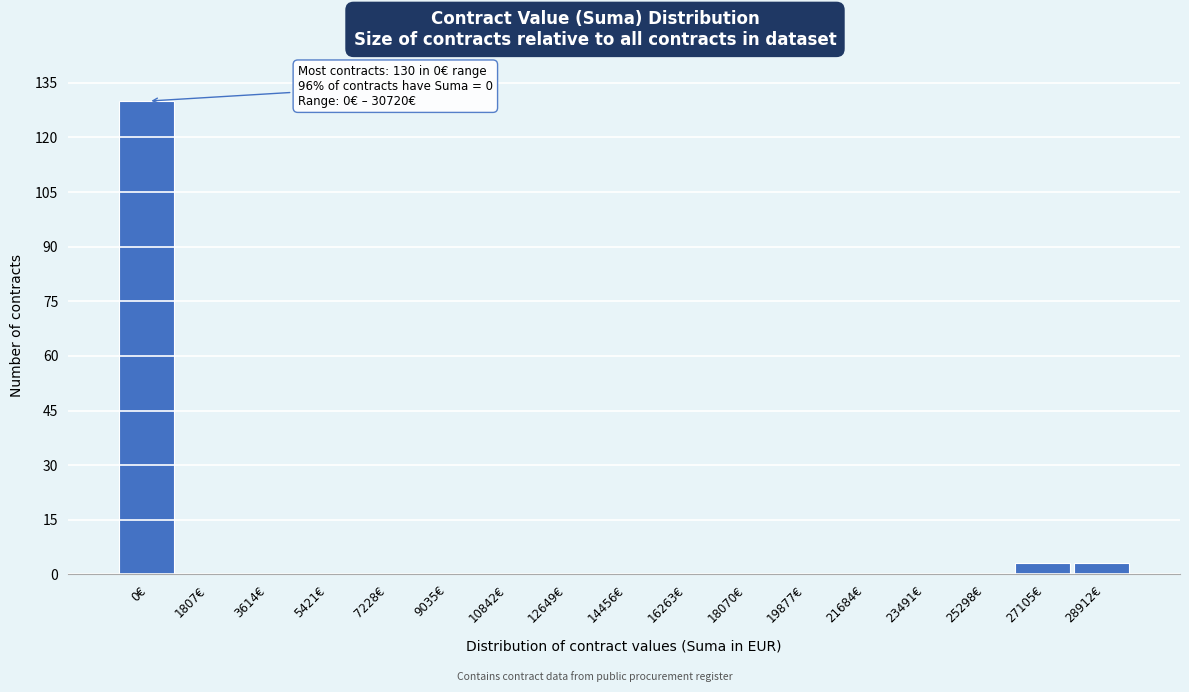

Reading left to right, transcribe all the data shown in this chart.

0€=130	1807€=0	3614€=0	5421€=0	7228€=0	9035€=0	10842€=0	12649€=0	14456€=0	16263€=0	18070€=0	19877€=0	21684€=0	23491€=0	25298€=0	27105€=3	28912€=3